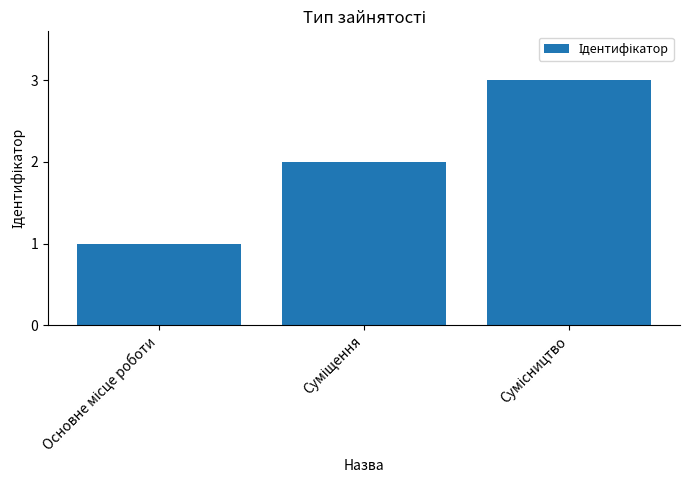

Reading left to right, what are all the values shown in this chart?

1	2	3